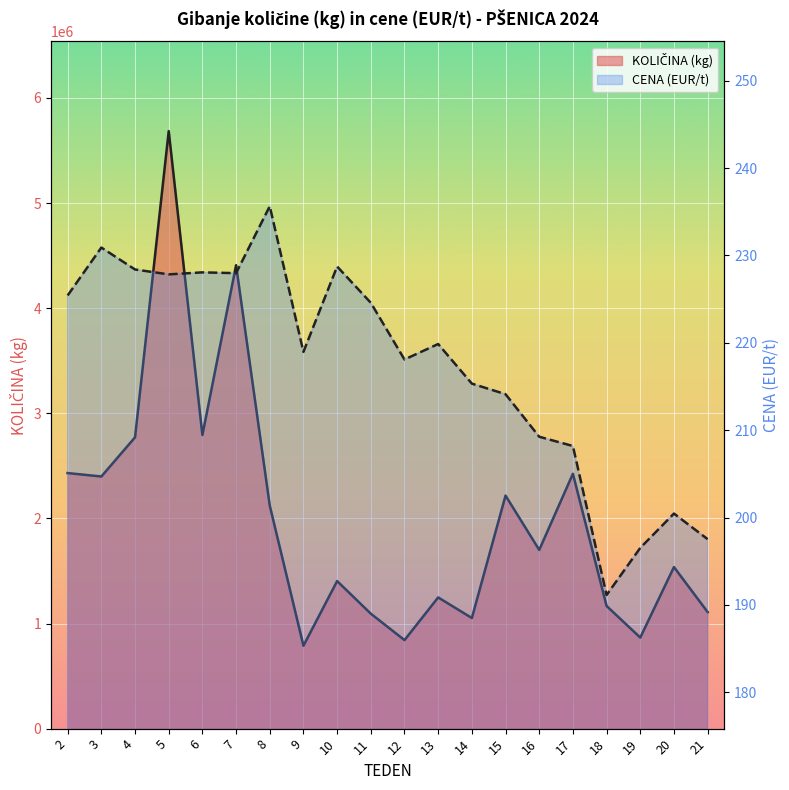

At which category is the sum across all series the highest?

5